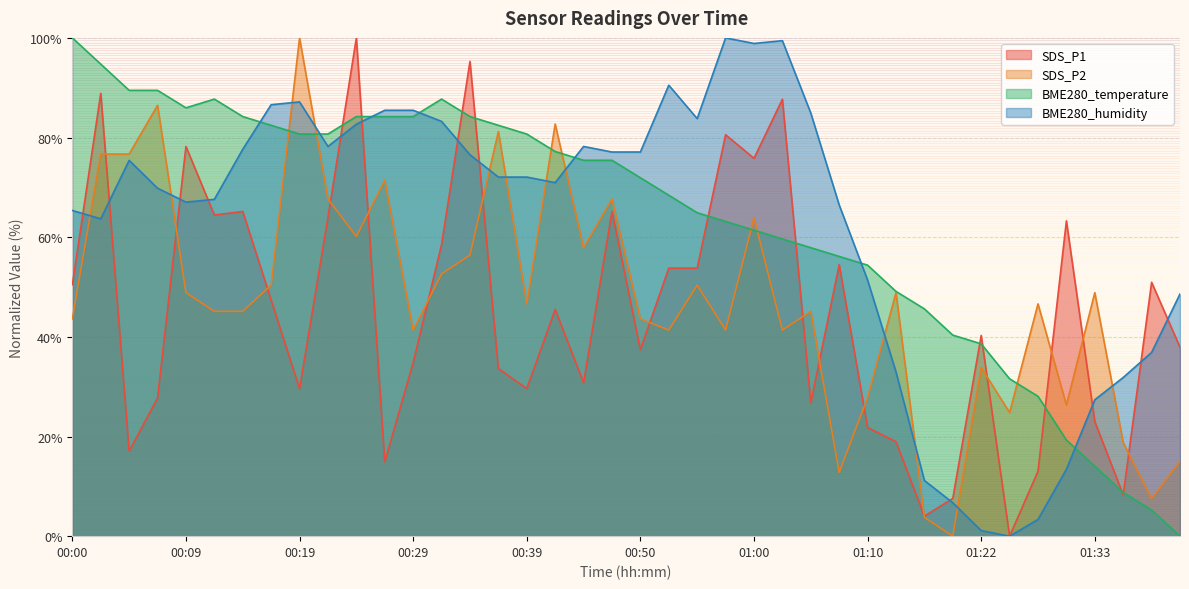

True or false: SDS_P2 and SDS_P1 intersect in this chart.

True